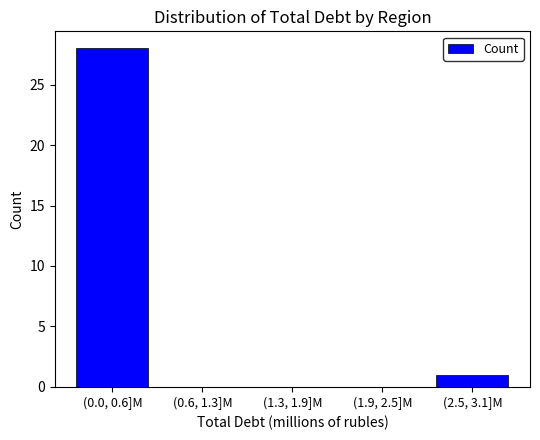

Reading left to right, transcribe all the data shown in this chart.

(0.0, 0.6]M=28	(0.6, 1.3]M=0	(1.3, 1.9]M=0	(1.9, 2.5]M=0	(2.5, 3.1]M=1